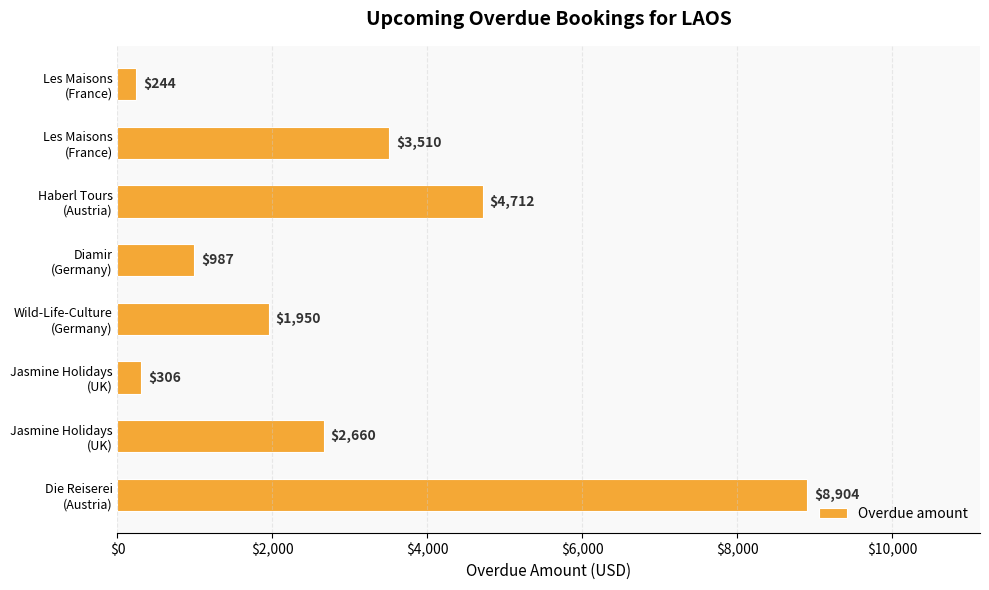

How many bars are there in total?

8